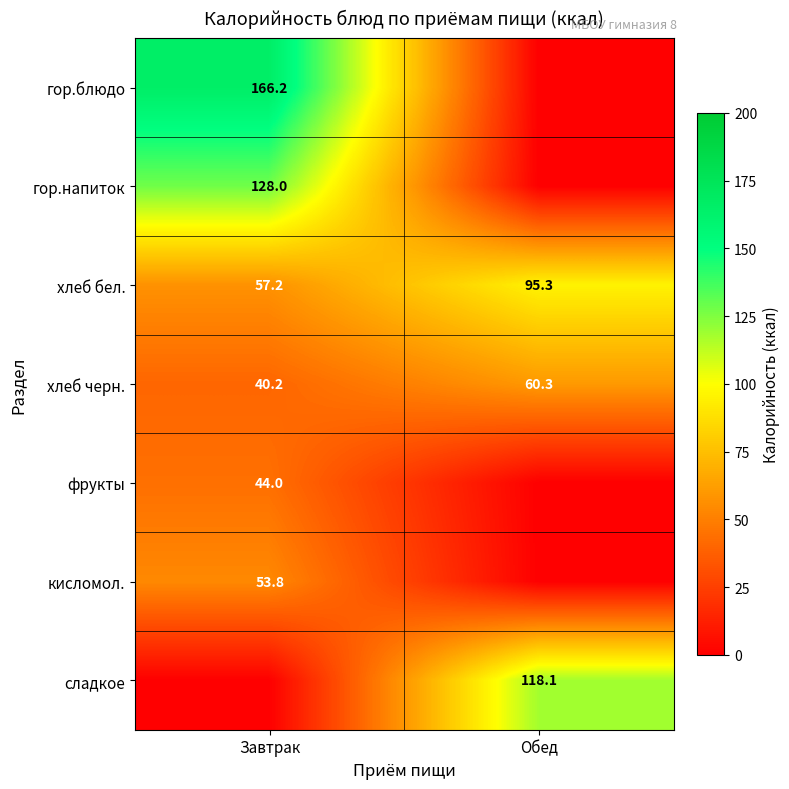

Where is хлеб черн. nearest to the value 50?

Завтрак